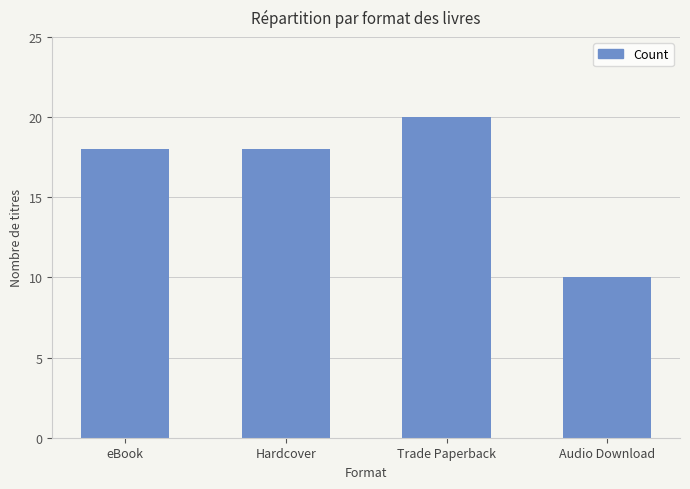

What is the sum of all values?

66